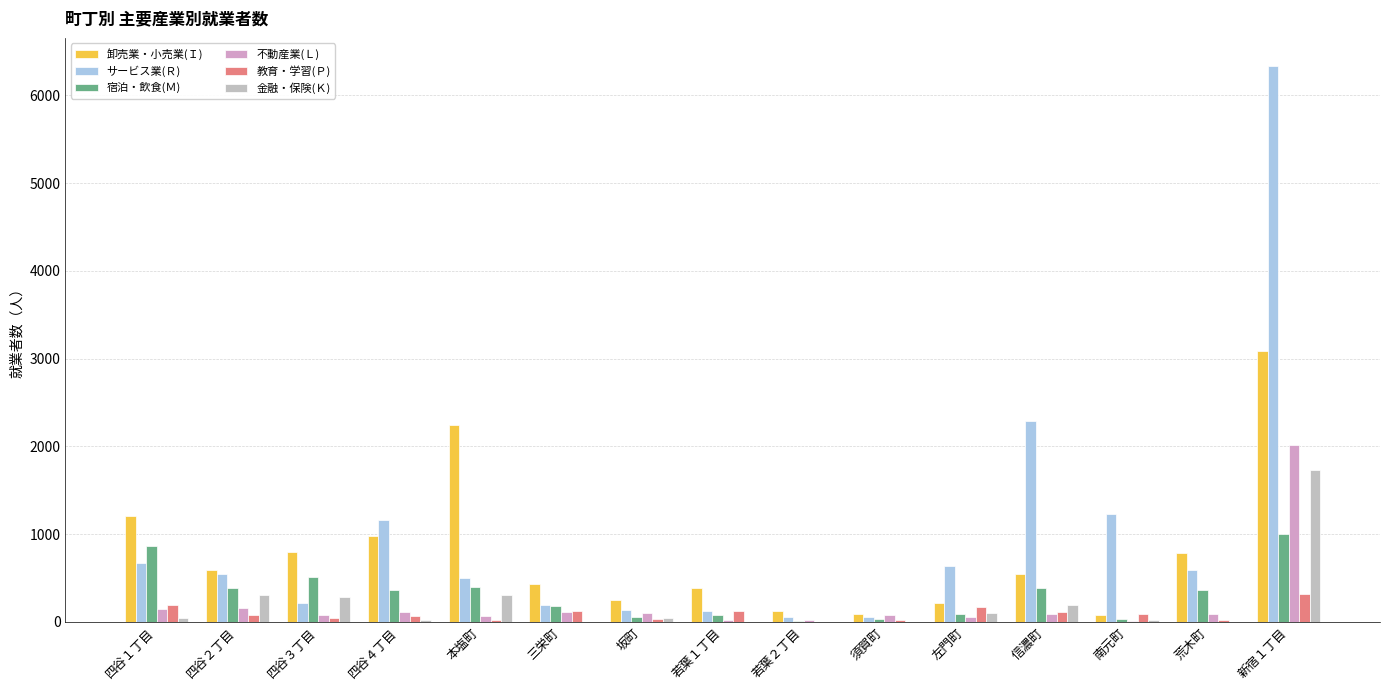

What is the approximate value of 不動産業(Ｌ) at 四谷１丁目, to the nearest 10?

140